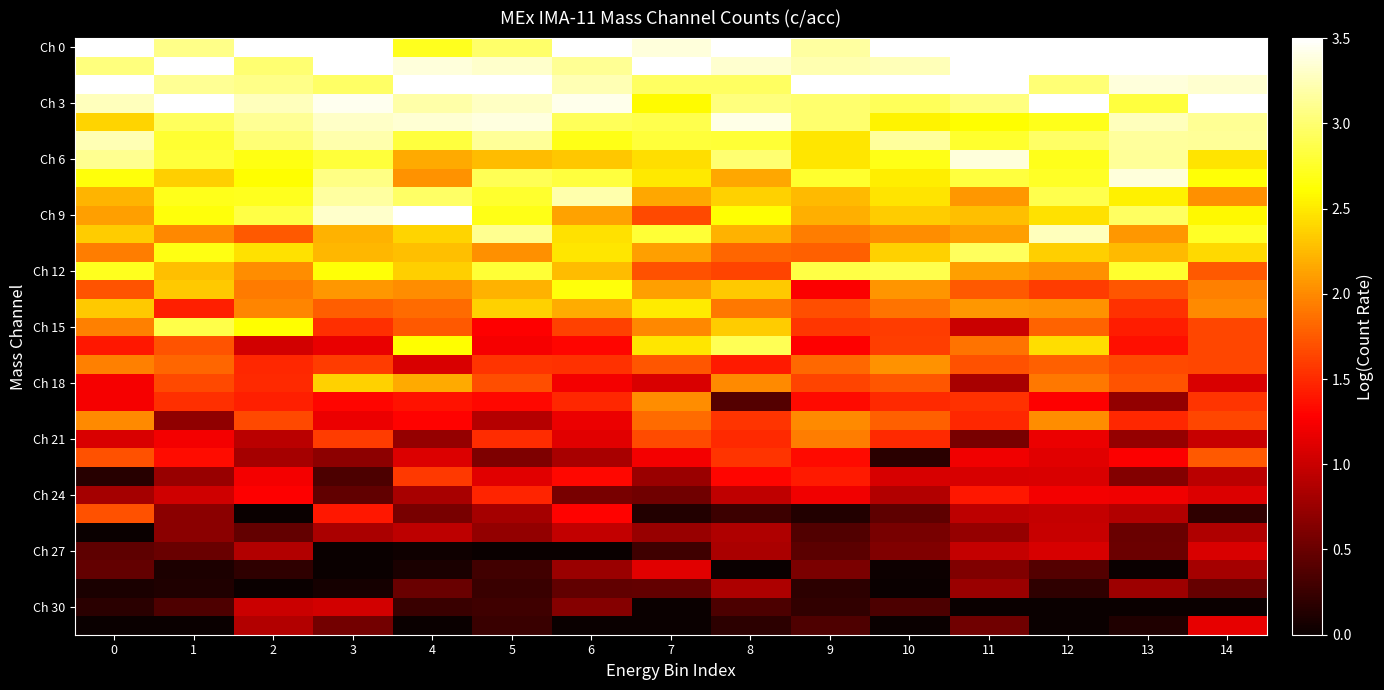

Which has a higher value, 11 or 1?

11